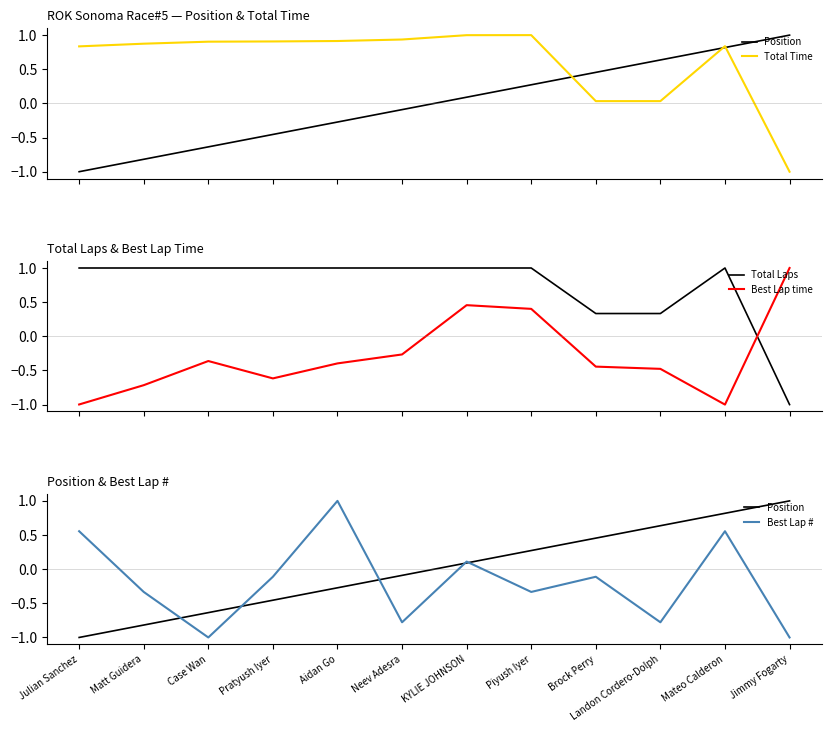

Does the chart have visible grid lines?

No